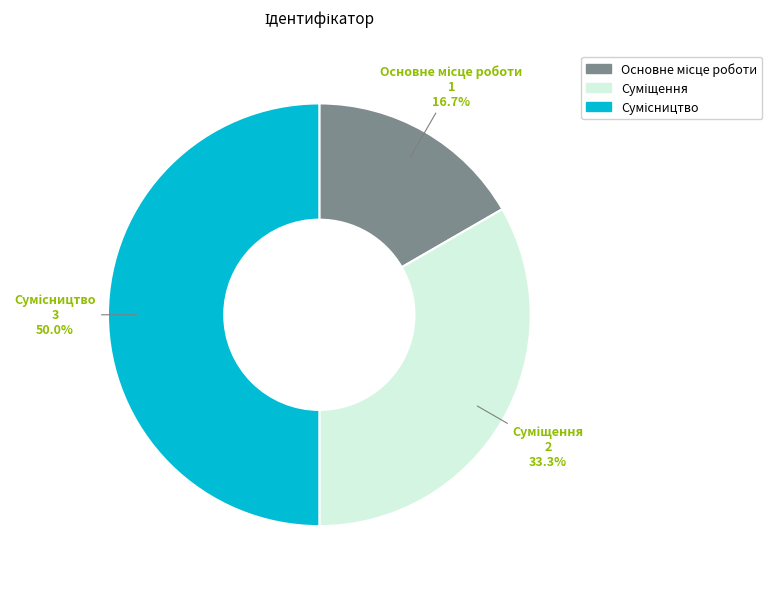

To the nearest percent, what is the average slice percentage?

33%